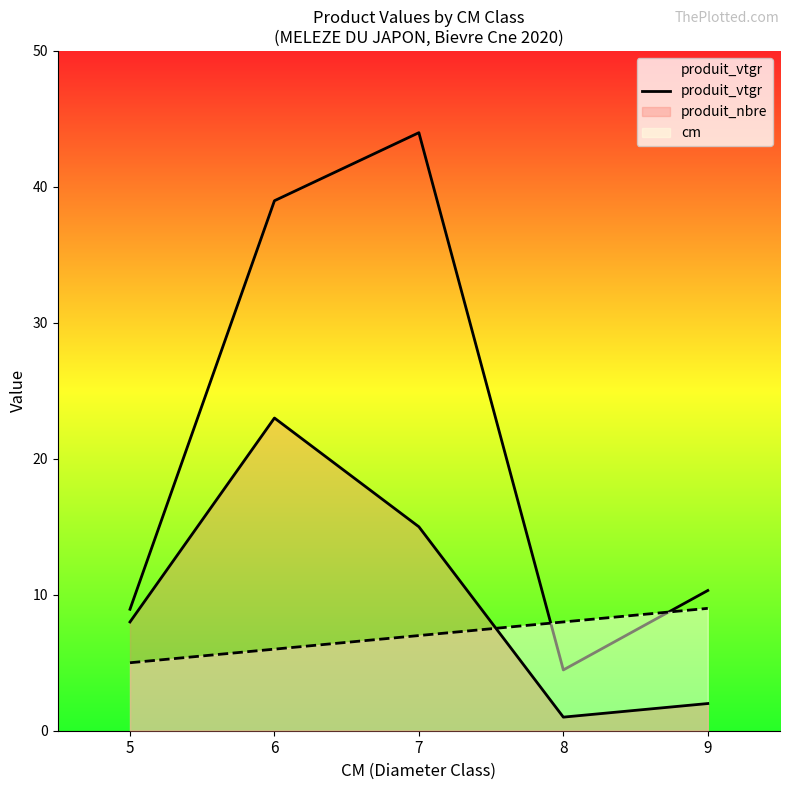

List the labels in order of value, smallest first.

8, 5, 9, 6, 7